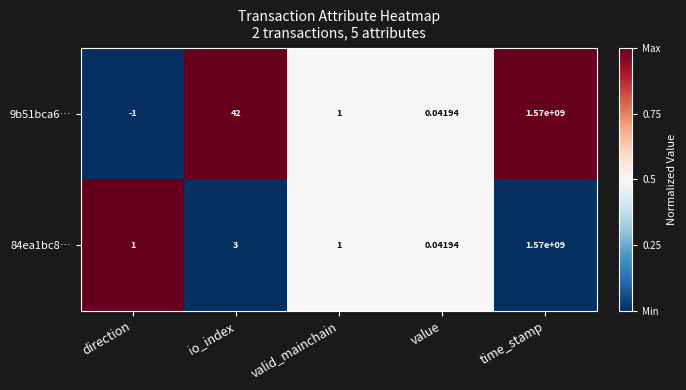

How many data points does each series have?

5